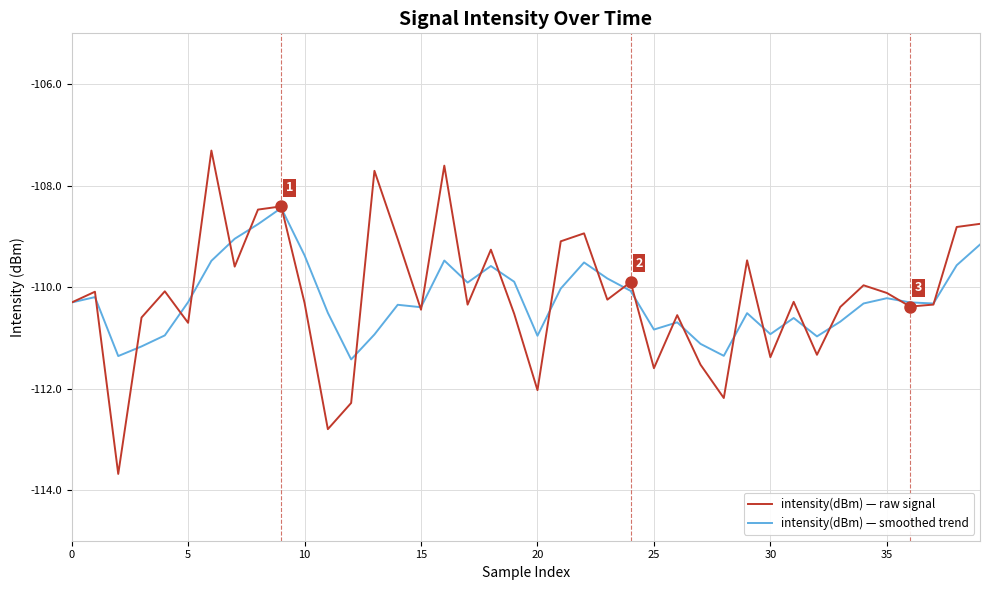

What is the greatest value displayed?

-107.3